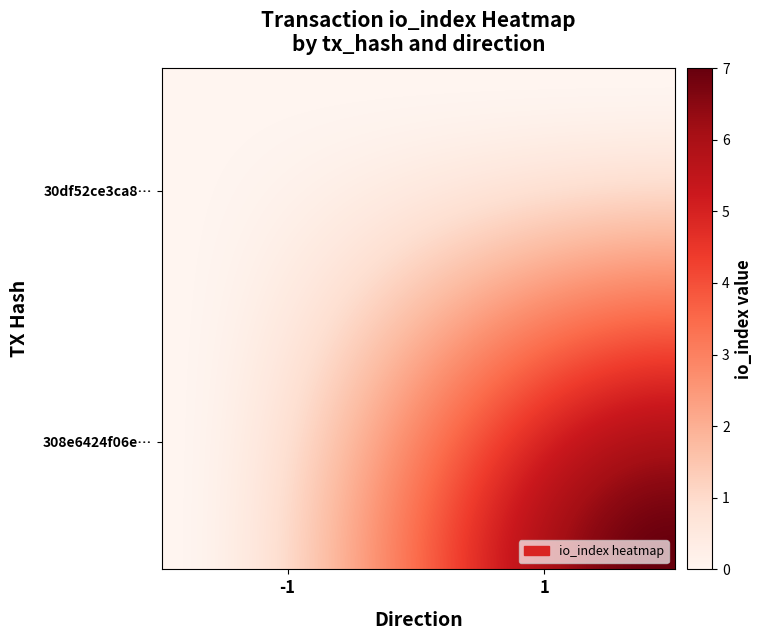

Reading left to right, what are all the values shown in this chart?

30df52ce3ca855af37b00fbbdafda8ccbe39640: -1	0
308e6424f06ef0bd5c1c339c35f9e634bf33d8b: 1	7